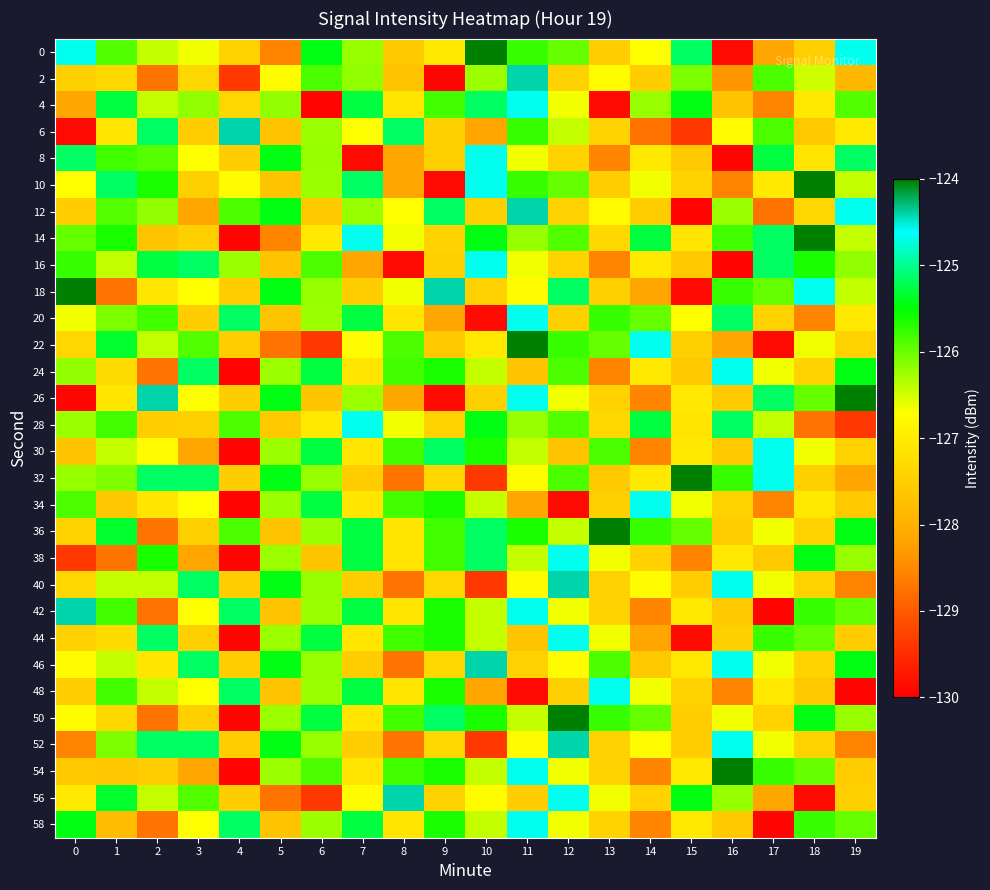

At which category is the sum across all series the highest?

11